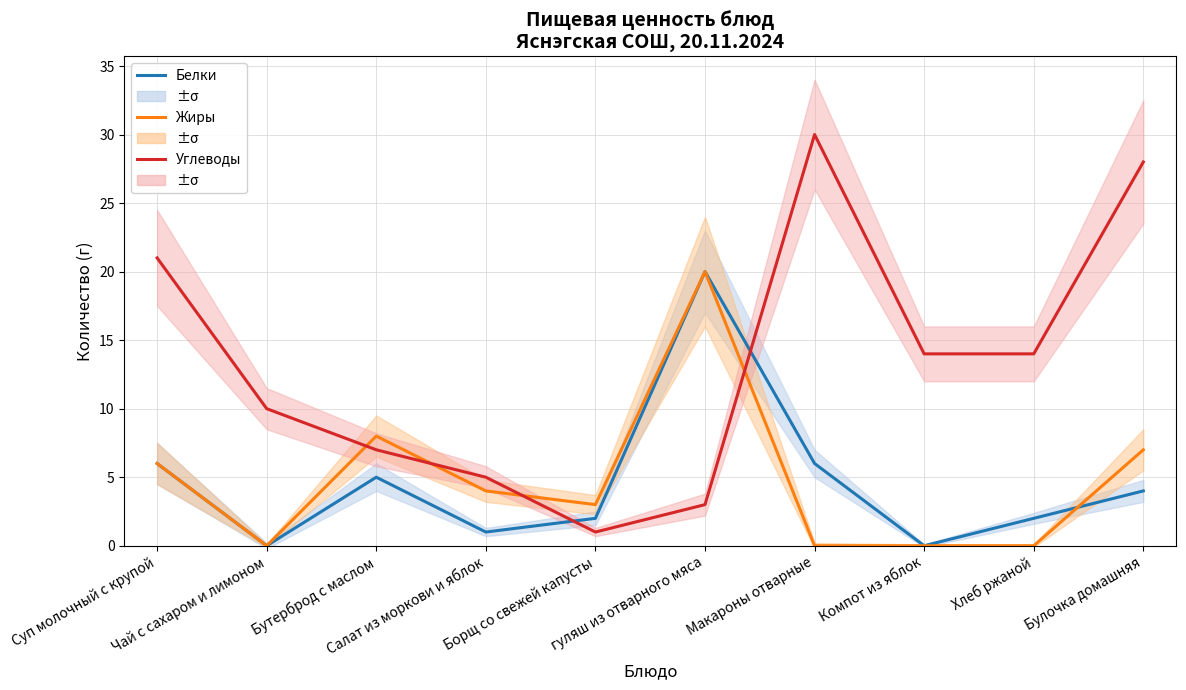

Count the number of data series in this chart.

3